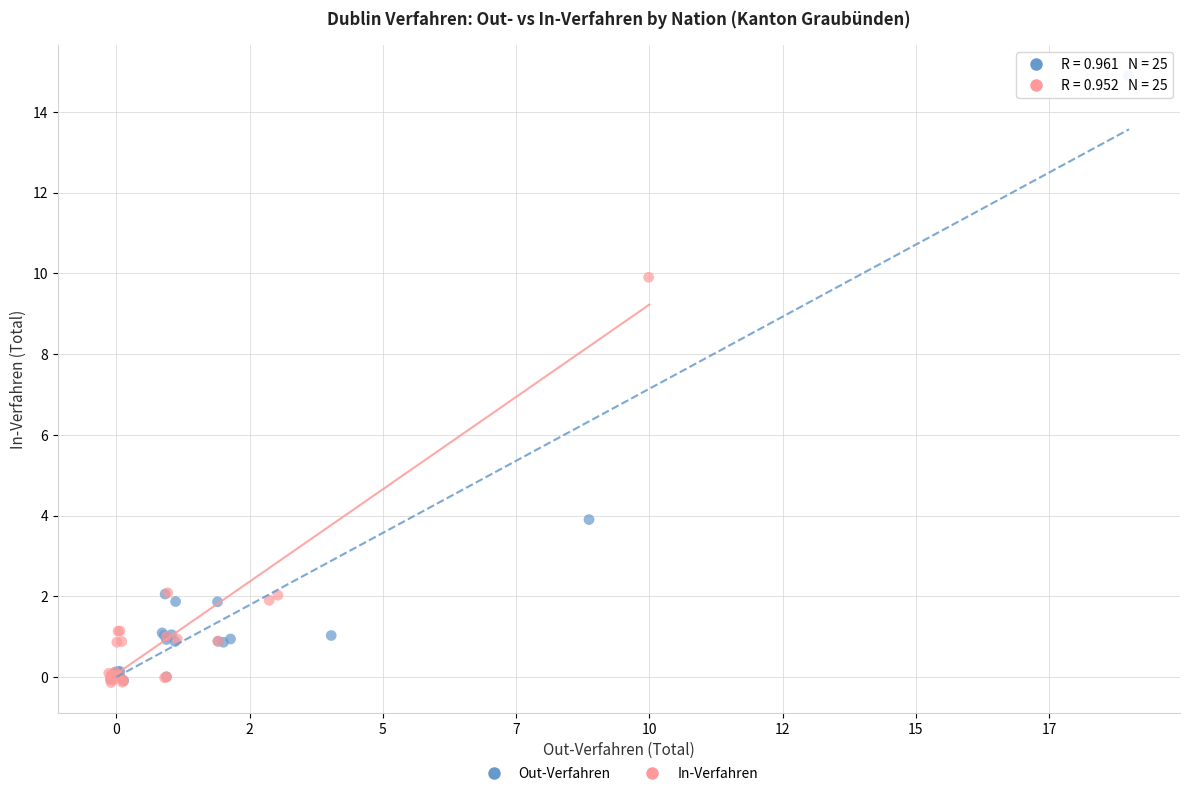

Which series has the largest Y range (max minus min)?

Out-Verfahren